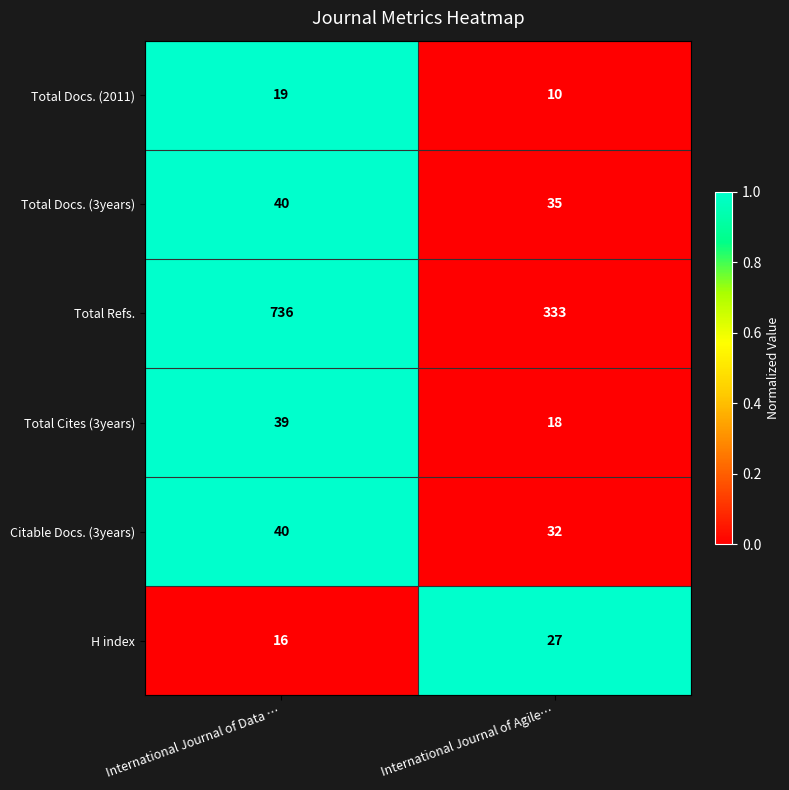

Which category has the highest value in the Total Cites (3years) series?

International Journal of Data …